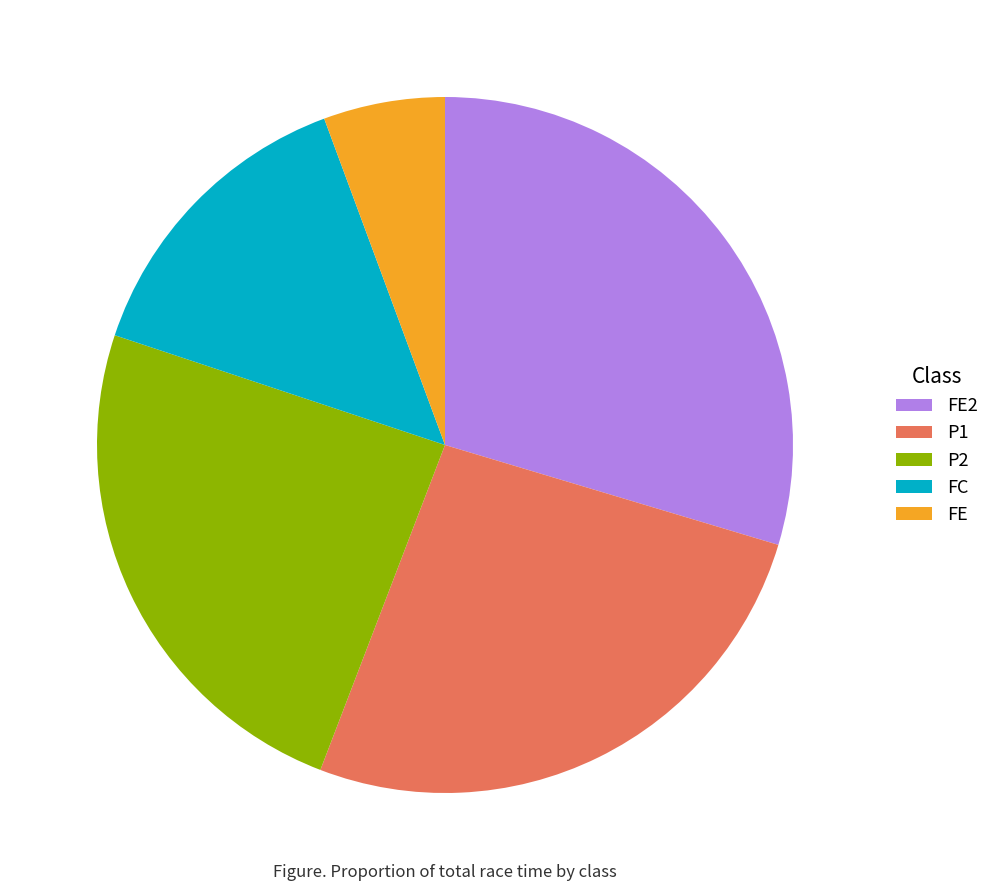

Is it true that FE2 is 19% of the pie?

False